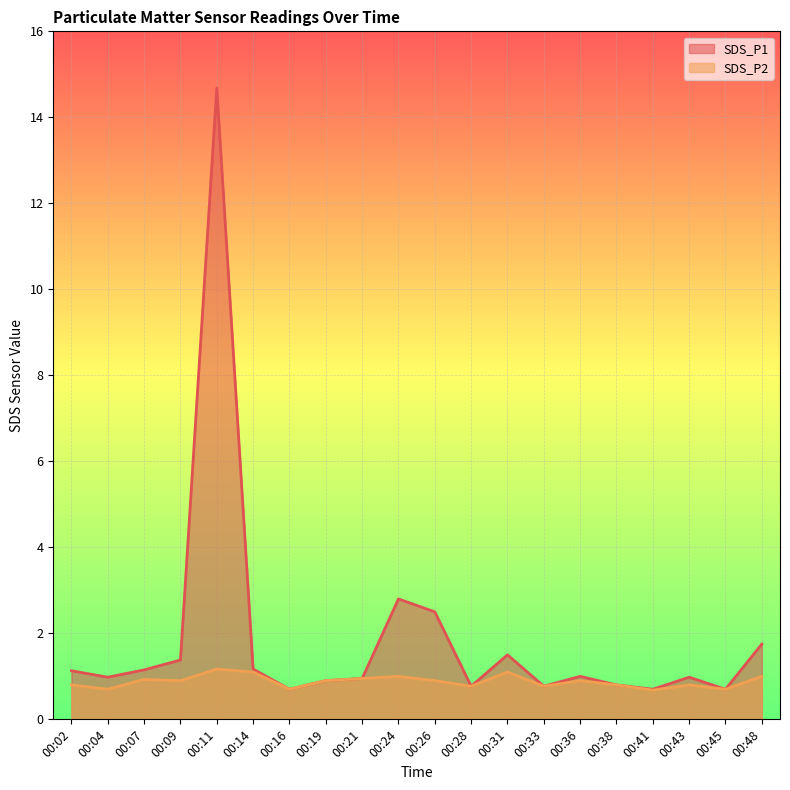

What is the value of the SDS_P1 point at the 10th from the left?

2.8